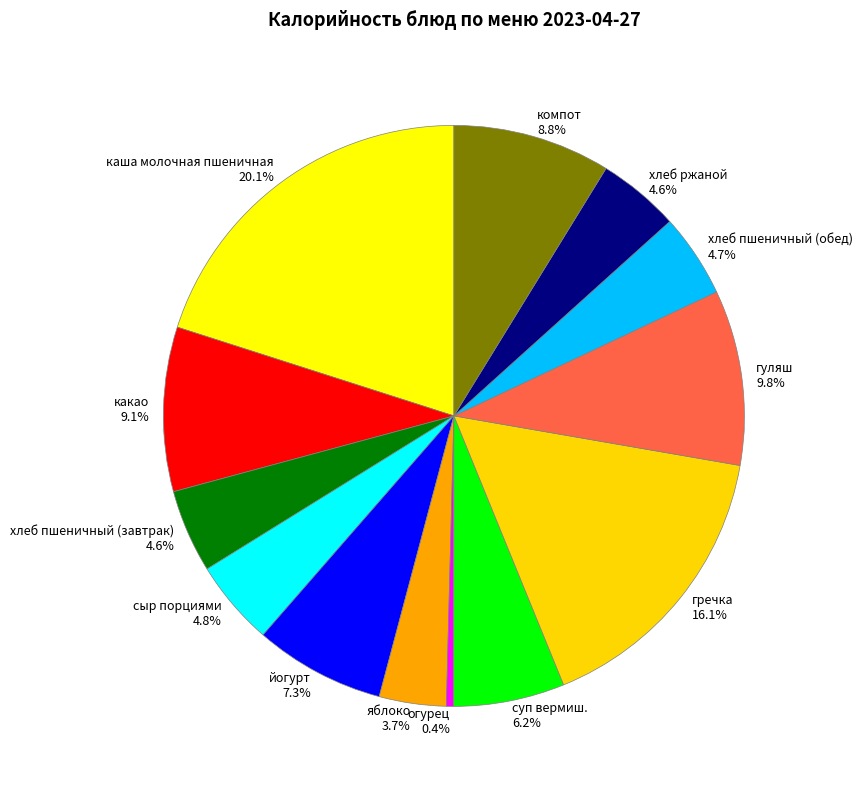

What portion of the pie excludes хлеб ржаной?

95.4%